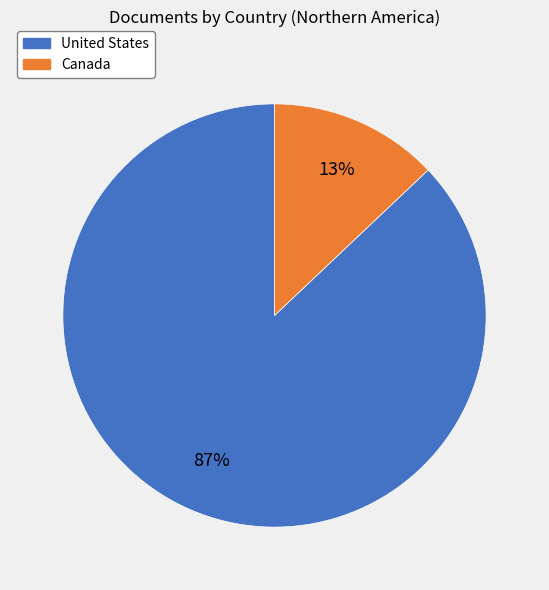

How many slices are in this pie chart?

2